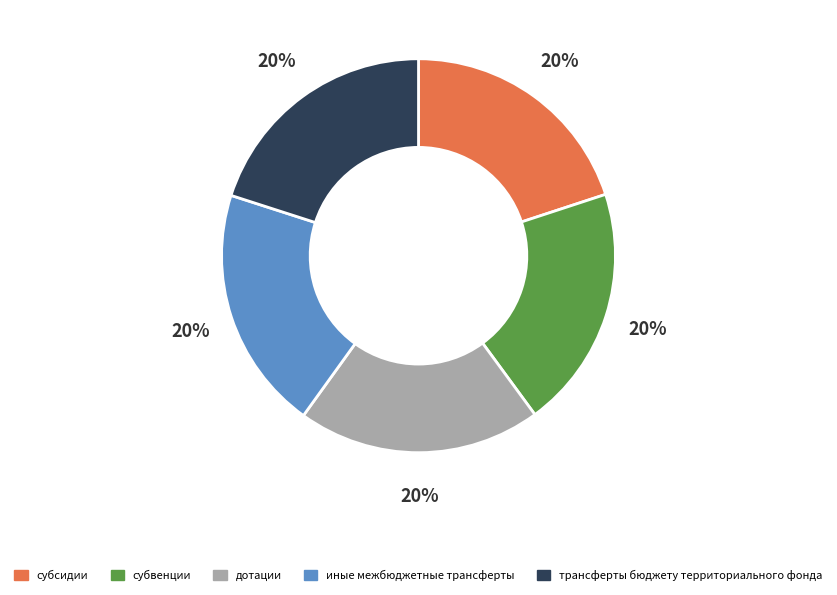

To the nearest percent, what is the combined percentage of субсидии and дотации?

40%